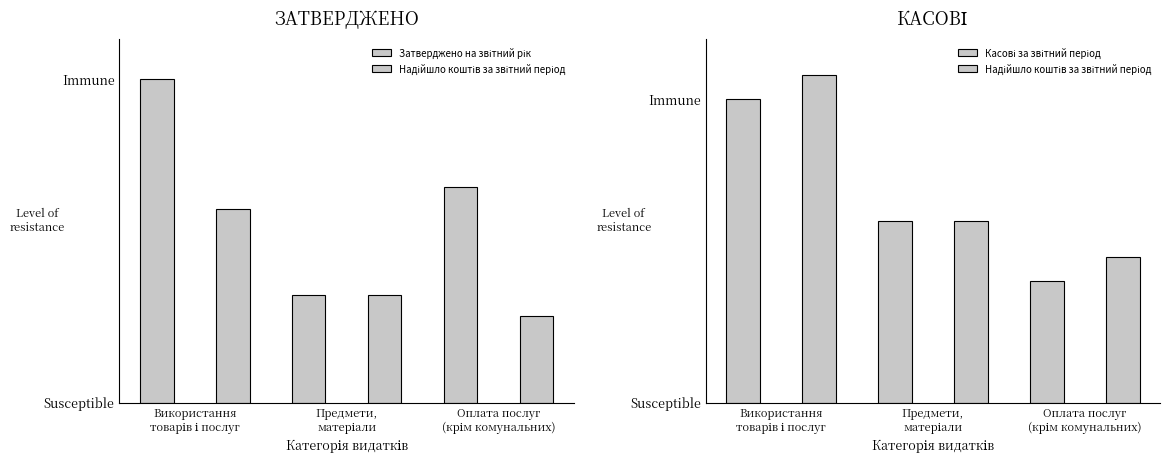

At which category does the chart reach its peak across all series?

Використання
товарів і послуг